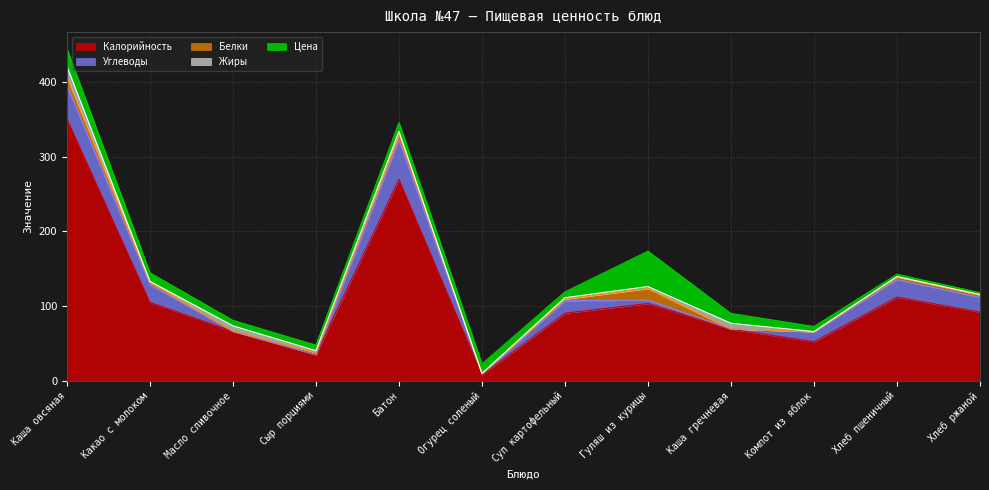

At which category does the chart reach its peak across all series?

Каша овсяная